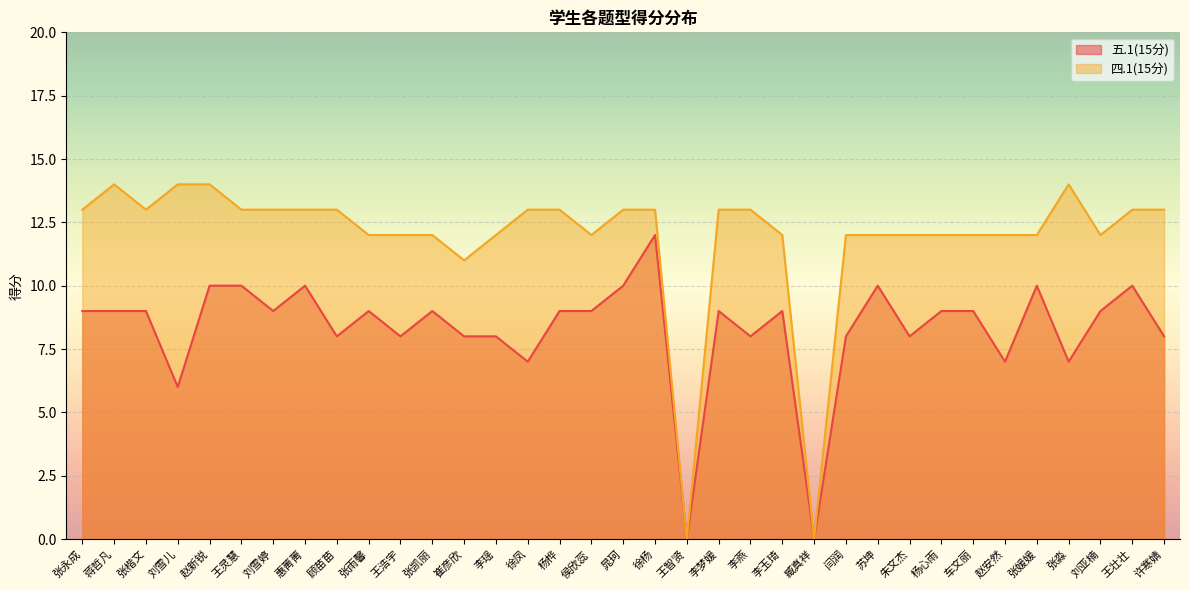

Is the value of 四.1(15分) at 许寒婧 greater than the value of 五.1(15分) at 徐凤?

Yes